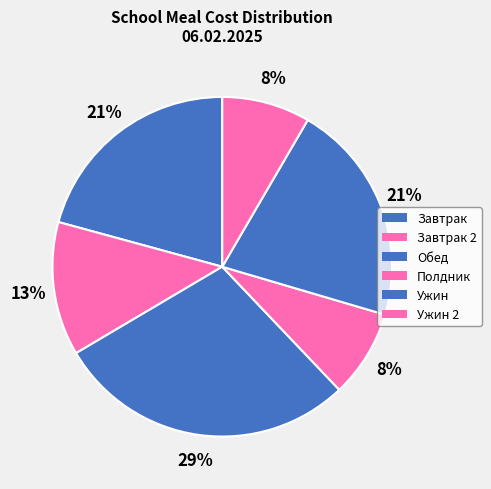

How many slices are in this pie chart?

6